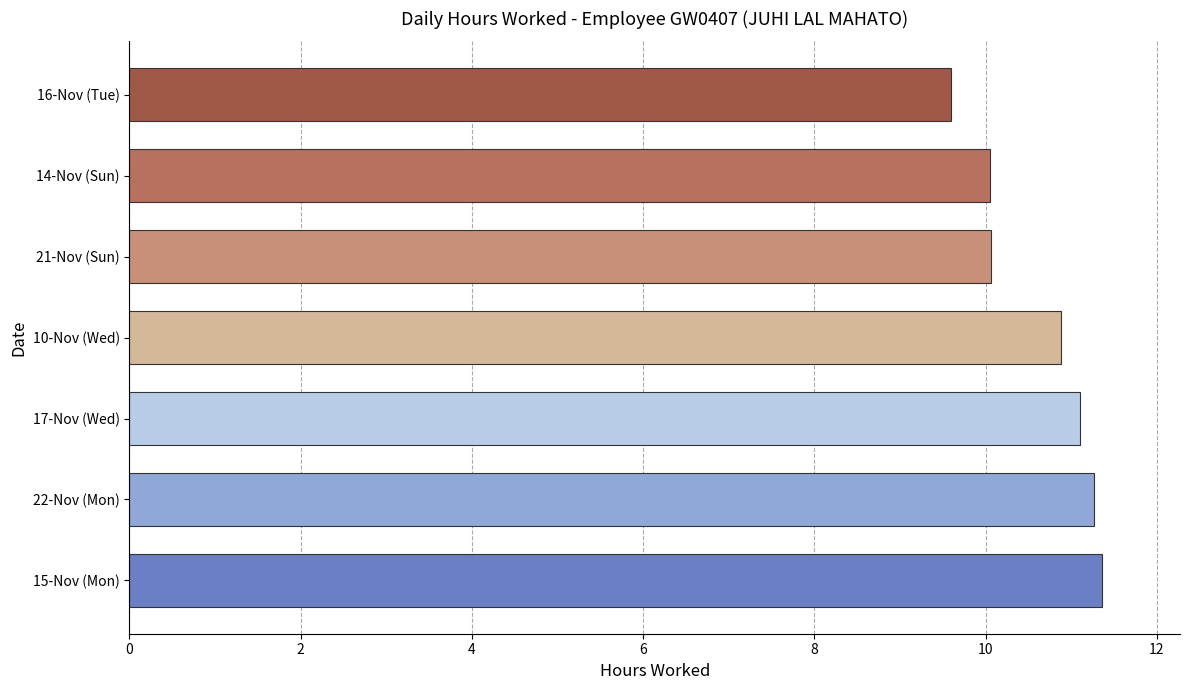

The value at 14-Nov (Sun) is 6.5. True or false?

False